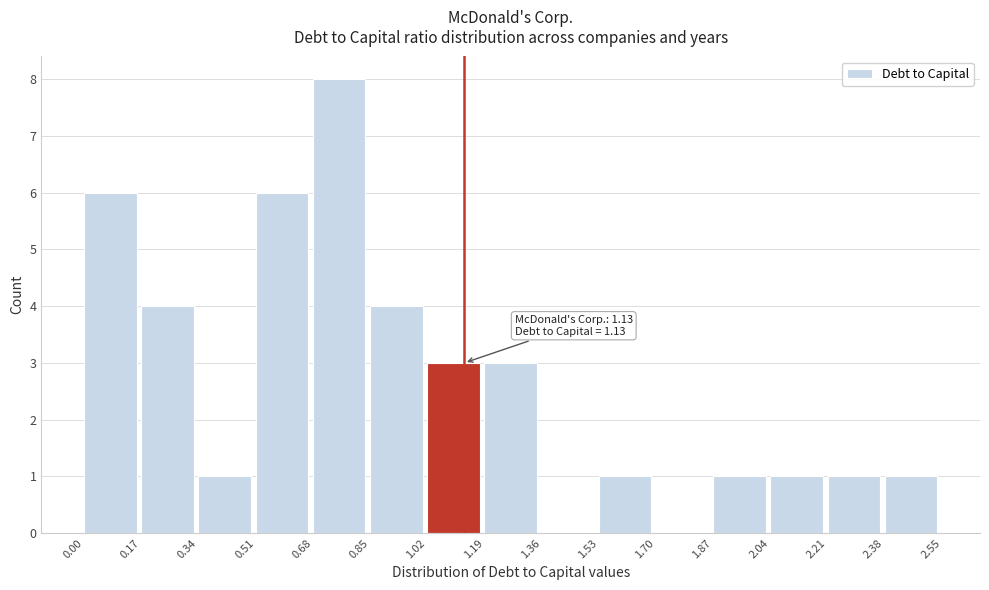

Over which range of the x-axis is the bar tallest?

0.68 to 0.85